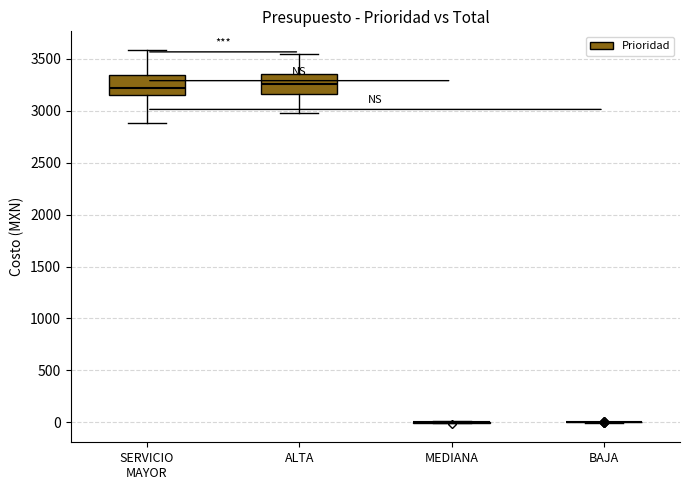

Reading left to right, transcribe this box plot: for each box, give where its median line is, the range the box spans, and where its two whiskers end, as read against the y-axis. The values are not printed on the chart, so give them approximately, as read against the axis.

SERVICIO MAYOR: median 3200, box 3150 to 3350, whiskers 2900 to 3600
ALTA: median 3250, box 3150 to 3350, whiskers 3000 to 3550
MEDIANA: box collapsed to a line at 0, whiskers 0 to 0
BAJA: box collapsed to a line at 0, whiskers 0 to 0